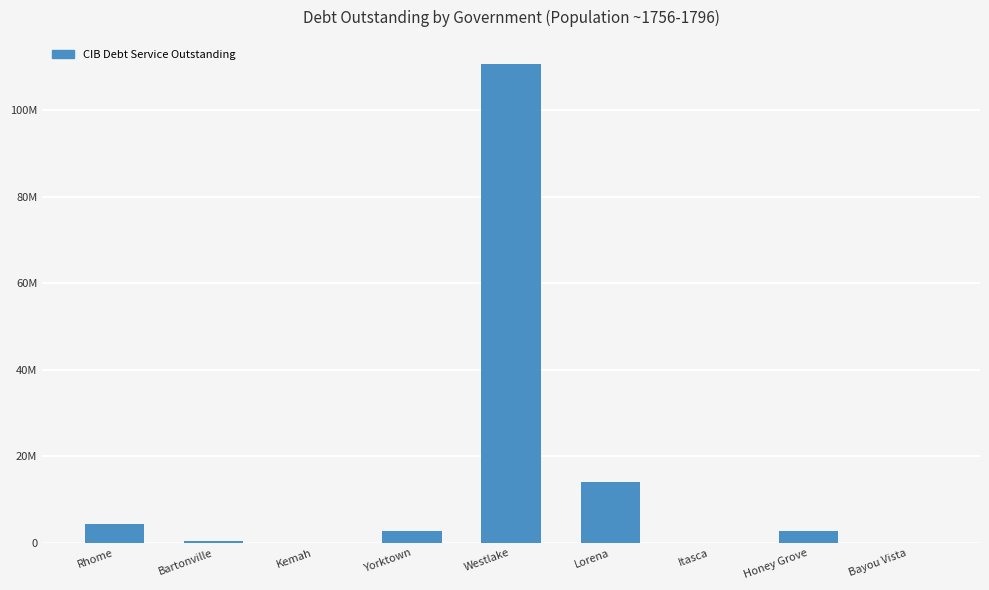

How many distinct data groups are displayed?

1